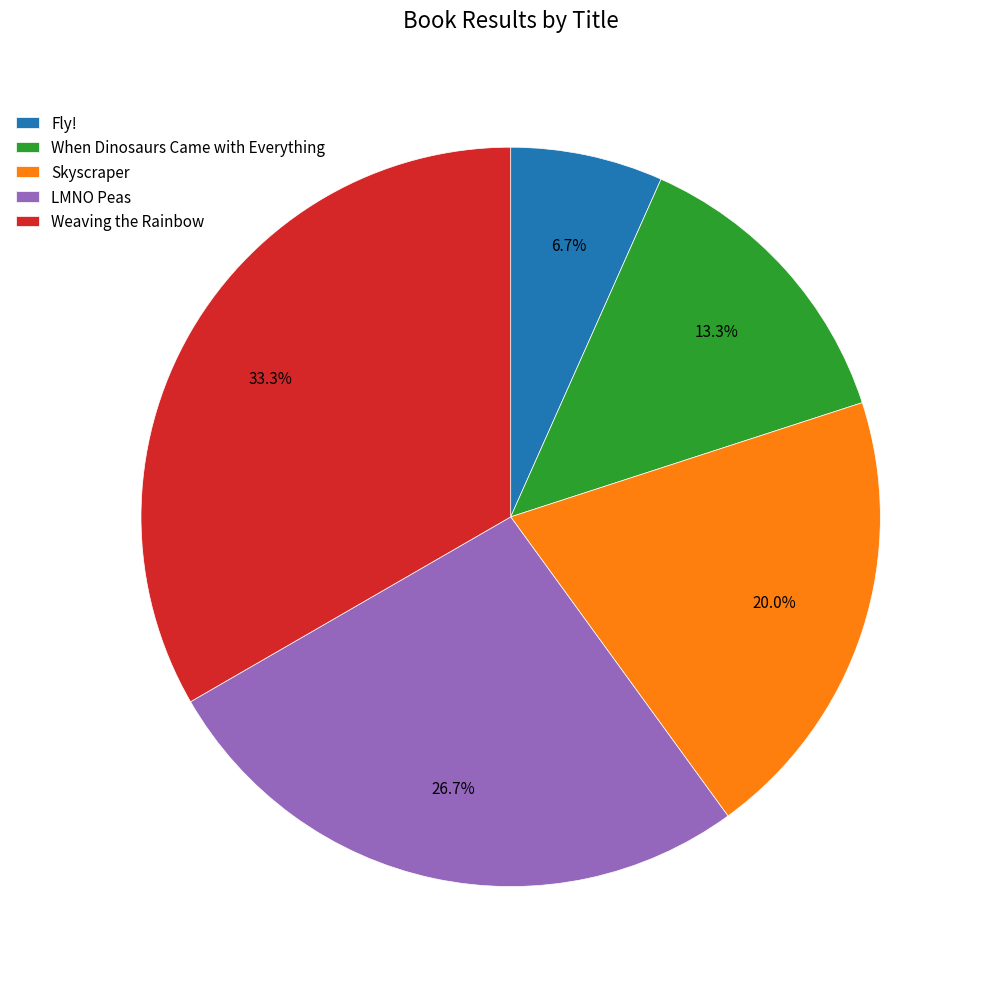

To the nearest percent, what is the difference between the largest and smallest slice percentages?

27%